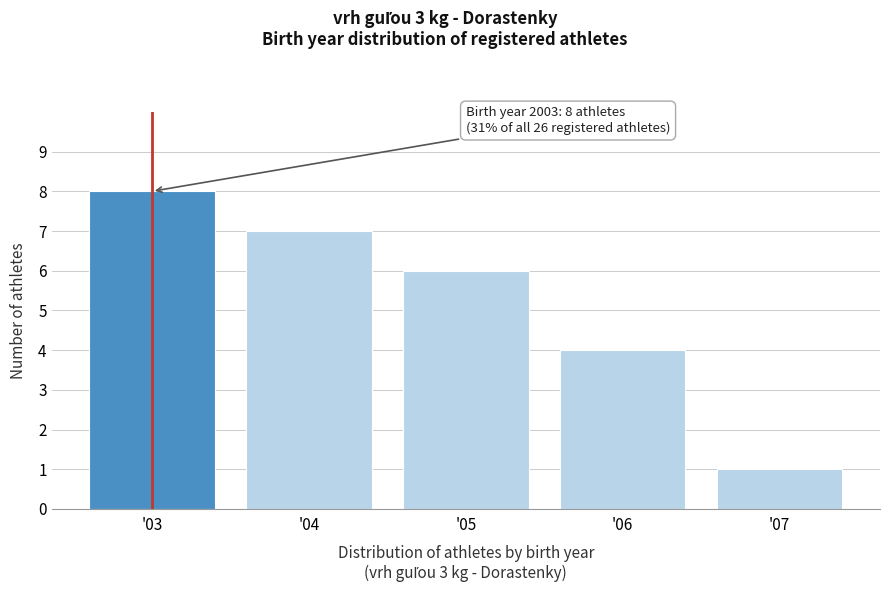

Reading right to left, what are all the values shown in this chart?

1	4	6	7	8